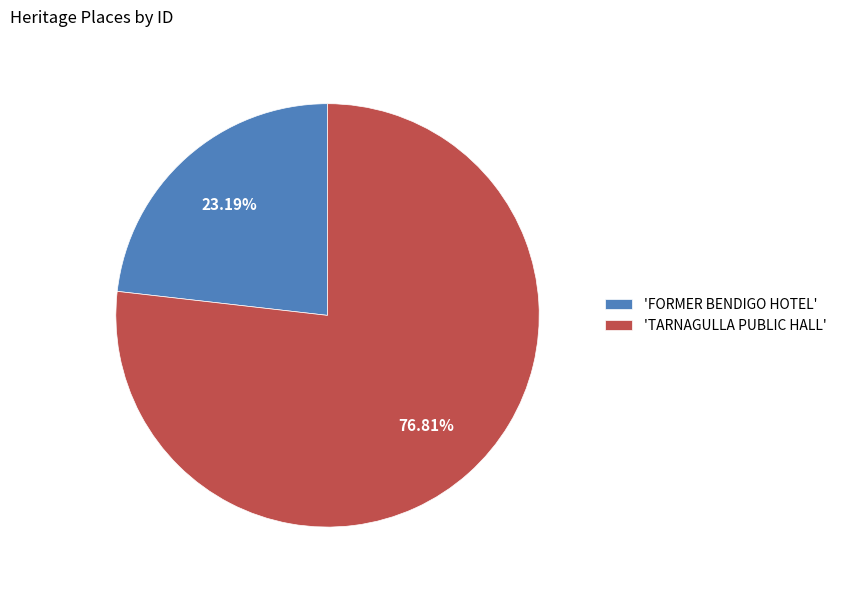

Do 'TARNAGULLA PUBLIC HALL' and 'FORMER BENDIGO HOTEL' together represent more than half of the pie?

Yes